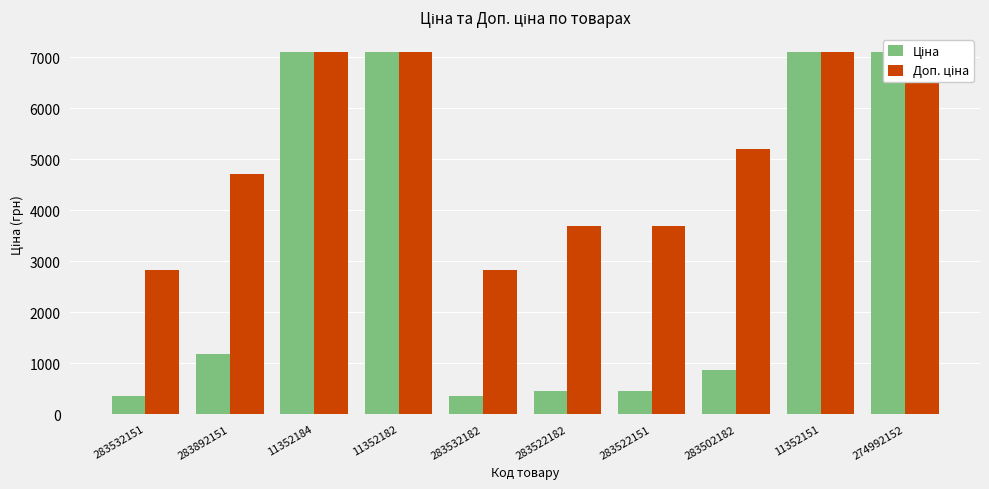

What is the sum of the Ціна values at 11352184 and 274992152?

14197.6